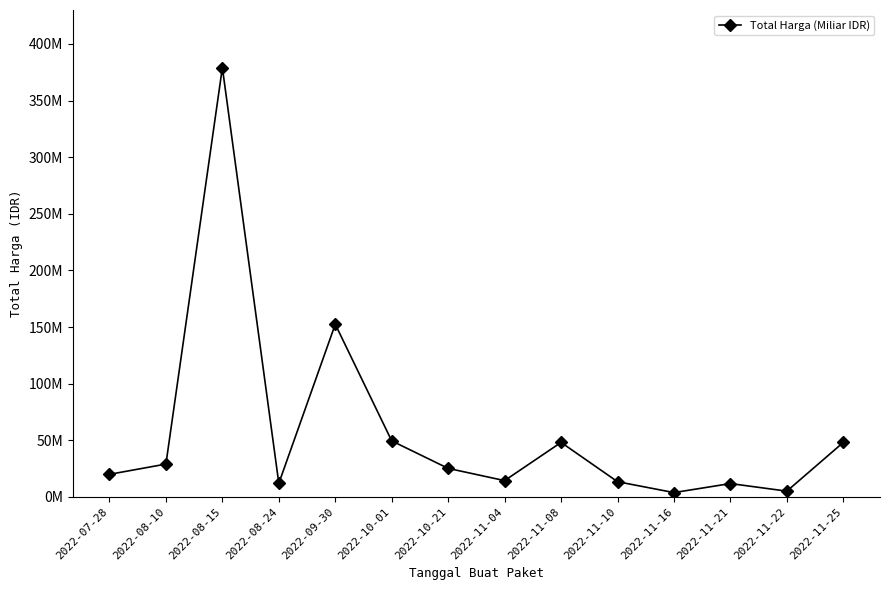

What is the smallest value displayed?

3825000